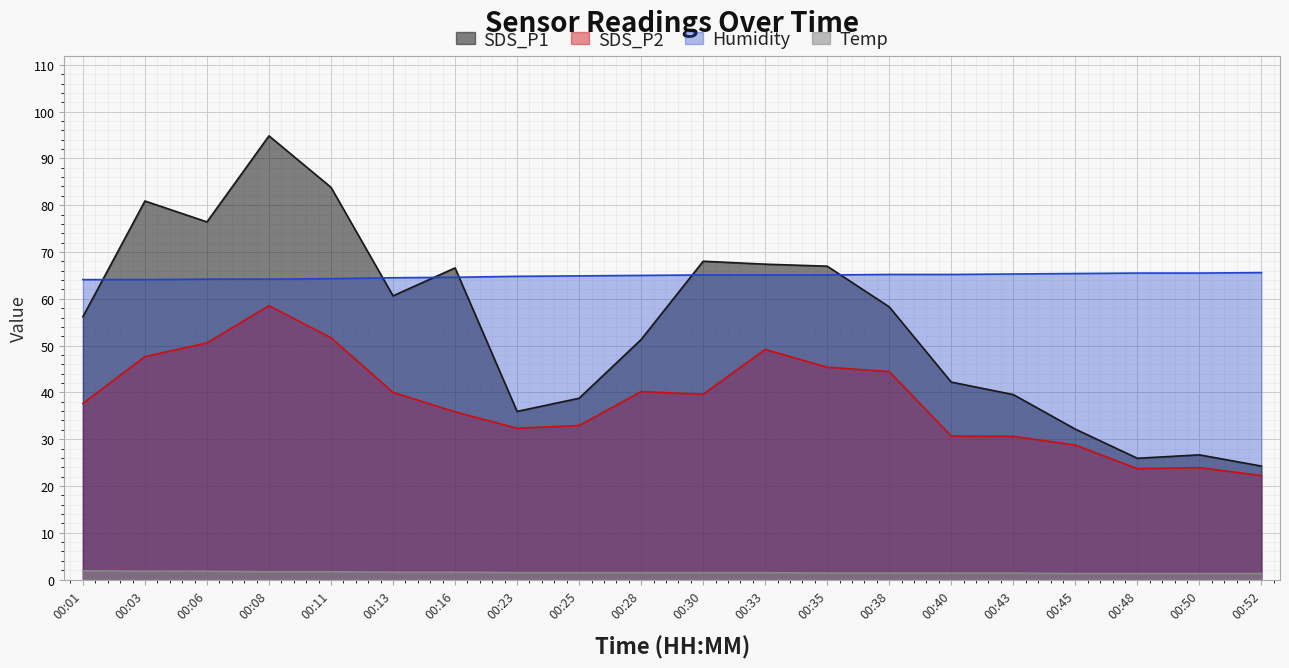

Reading left to right, list all the values displayed in this chart.

SDS_P1: 00:01=56.2	00:03=80.9	00:06=76.4	00:08=94.8	00:11=83.8	00:13=60.6	00:16=66.6	00:23=35.9	00:25=38.8	00:28=51.3	00:30=68.0	00:33=67.4	00:35=67.0	00:38=58.3	00:40=42.2	00:43=39.5	00:45=32.1	00:48=25.9	00:50=26.6	00:52=24.2
SDS_P2: 00:01=37.6	00:03=47.6	00:06=50.6	00:08=58.5	00:11=51.7	00:13=40.0	00:16=35.9	00:23=32.3	00:25=32.9	00:28=40.2	00:30=39.6	00:33=49.2	00:35=45.4	00:38=44.5	00:40=30.7	00:43=30.6	00:45=28.8	00:48=23.7	00:50=23.9	00:52=22.2
Temp: 00:01=1.9	00:03=1.8	00:06=1.8	00:08=1.7	00:11=1.7	00:13=1.6	00:16=1.6	00:23=1.5	00:25=1.5	00:28=1.5	00:30=1.5	00:33=1.5	00:35=1.4	00:38=1.4	00:40=1.4	00:43=1.4	00:45=1.3	00:48=1.3	00:50=1.3	00:52=1.3
Humidity: 00:01=64.1	00:03=64.1	00:06=64.2	00:08=64.2	00:11=64.3	00:13=64.5	00:16=64.6	00:23=64.8	00:25=64.9	00:28=65.0	00:30=65.1	00:33=65.1	00:35=65.1	00:38=65.2	00:40=65.2	00:43=65.3	00:45=65.4	00:48=65.5	00:50=65.5	00:52=65.6